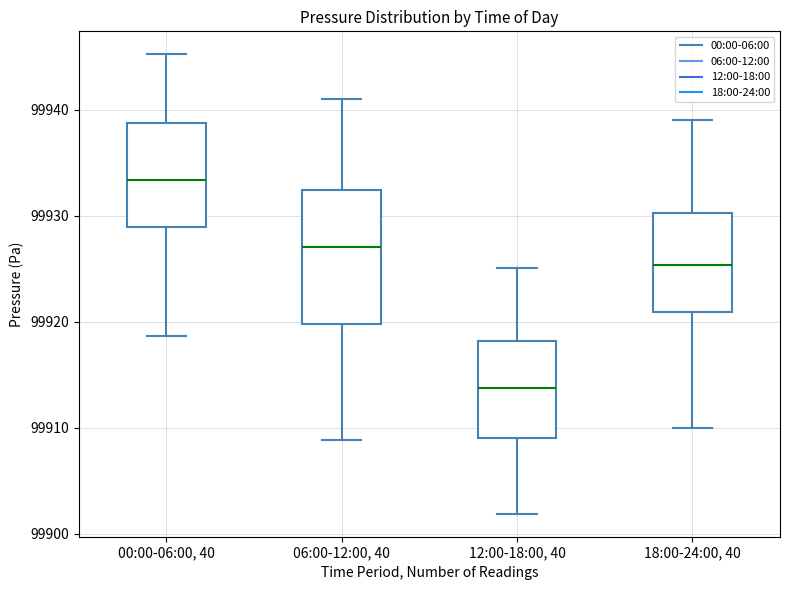

Reading left to right, transcribe this box plot: for each box, give where its median line is, the range the box spans, and where its two whiskers end, as read against the y-axis. The values are not printed on the chart, so give them approximately, as read against the axis.

00:00-06:00, 40: median 99933, box 99929 to 99939, whiskers 99919 to 99945
06:00-12:00, 40: median 99927, box 99920 to 99932, whiskers 99909 to 99941
12:00-18:00, 40: median 99914, box 99909 to 99918, whiskers 99902 to 99925
18:00-24:00, 40: median 99925, box 99921 to 99930, whiskers 99910 to 99939